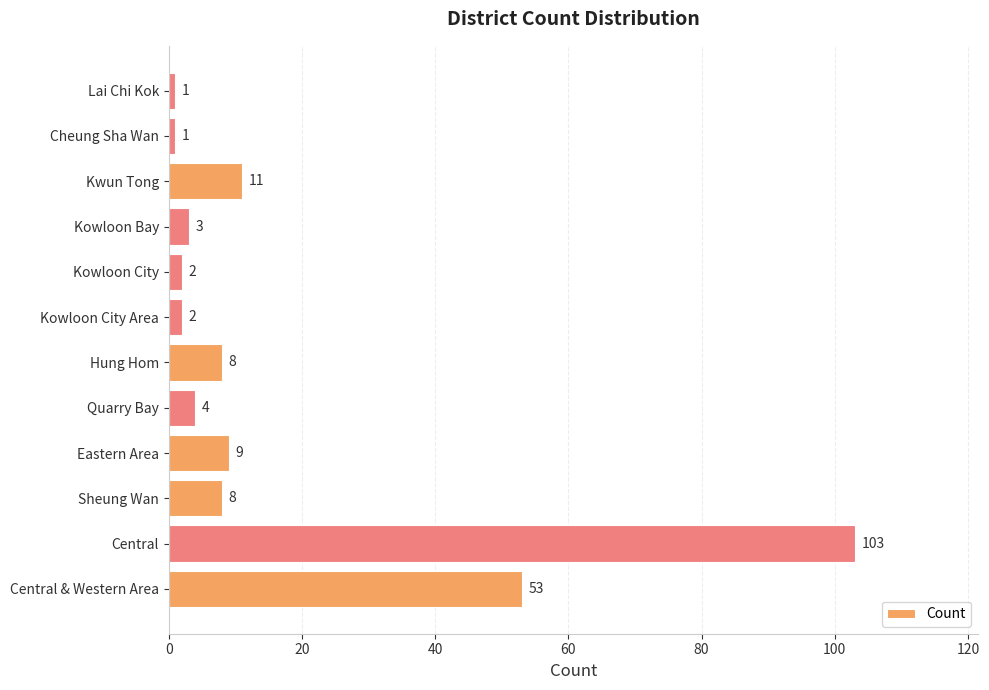

How many bars are there in total?

12